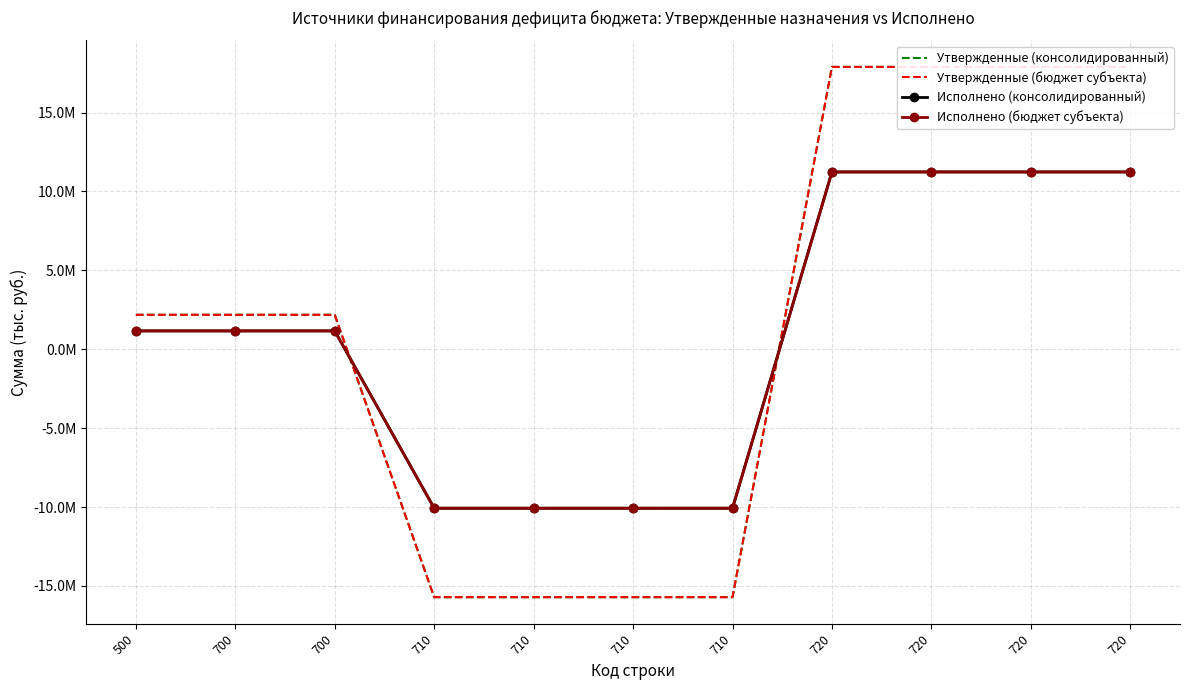

Rank the series by their maximum value, from lowest to highest.

Исполнено (консолидированный), Исполнено (бюджет субъекта), Утвержденные (консолидированный), Утвержденные (бюджет субъекта)